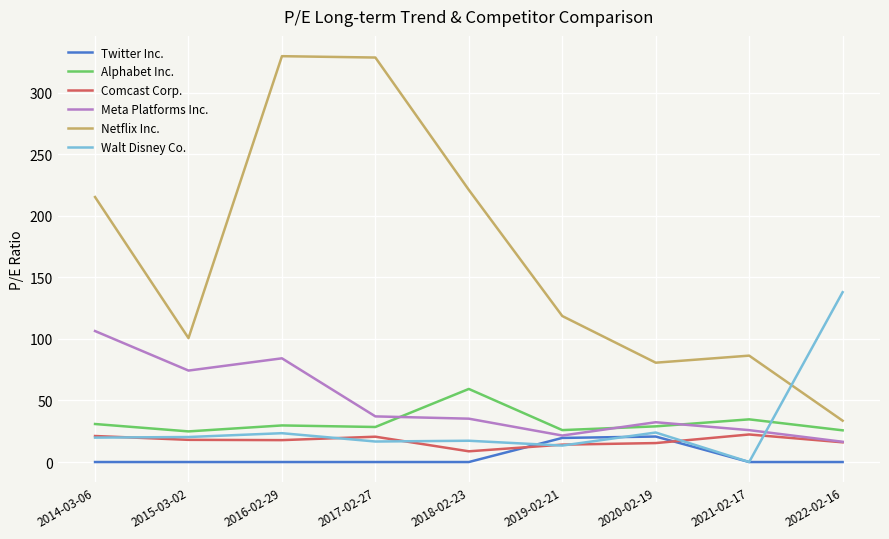

Which series changed the most between 2014-03-06 and 2022-02-16?

Netflix Inc.